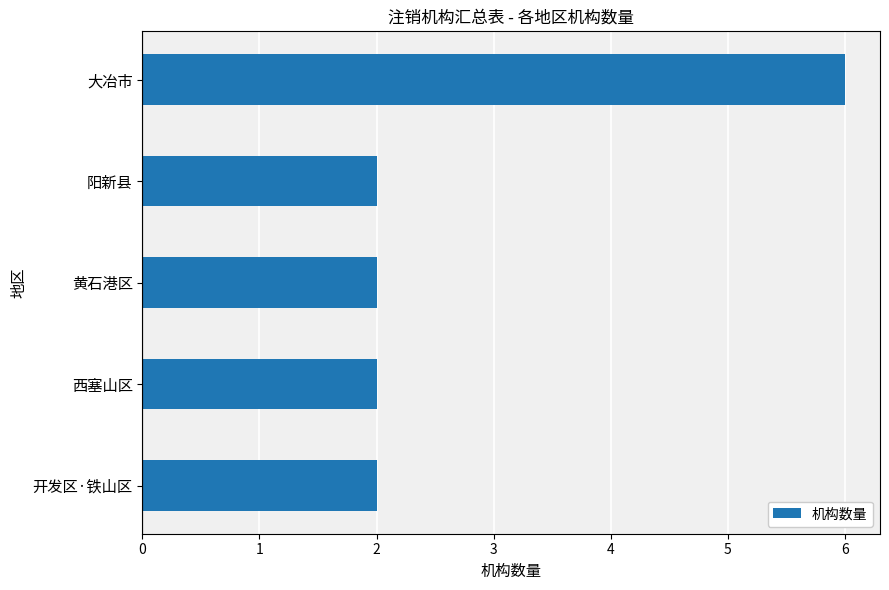

Is it true that the value at 西塞山区 is 2?

True